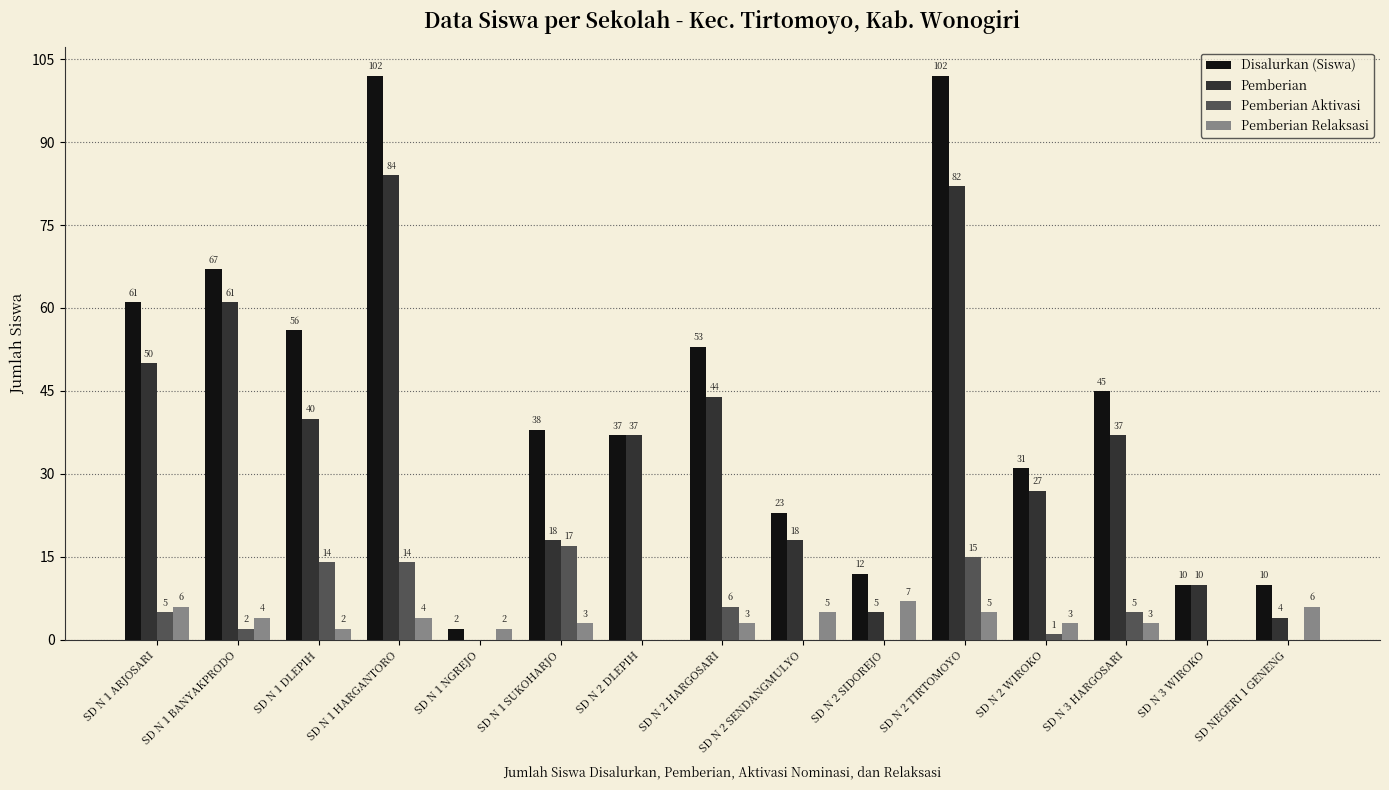

What is the sum of all Disalurkan (Siswa) values?

649